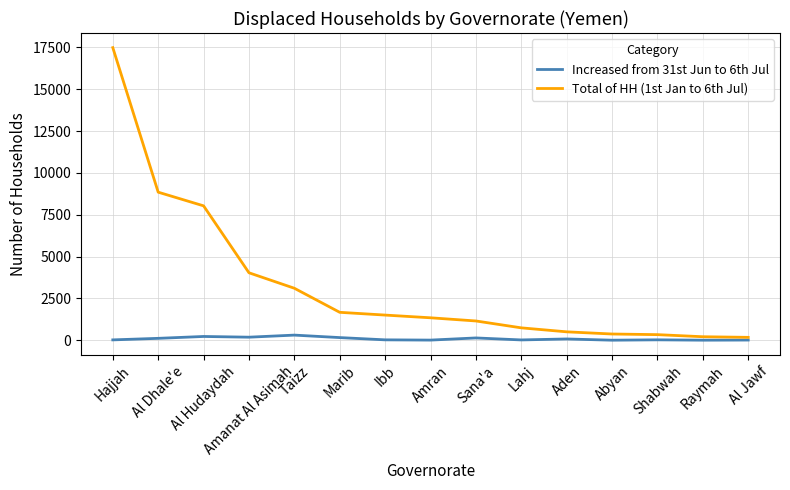

The value of Total of HH (1st Jan to 6th Jul) at Hajjah is 26812. True or false?

False